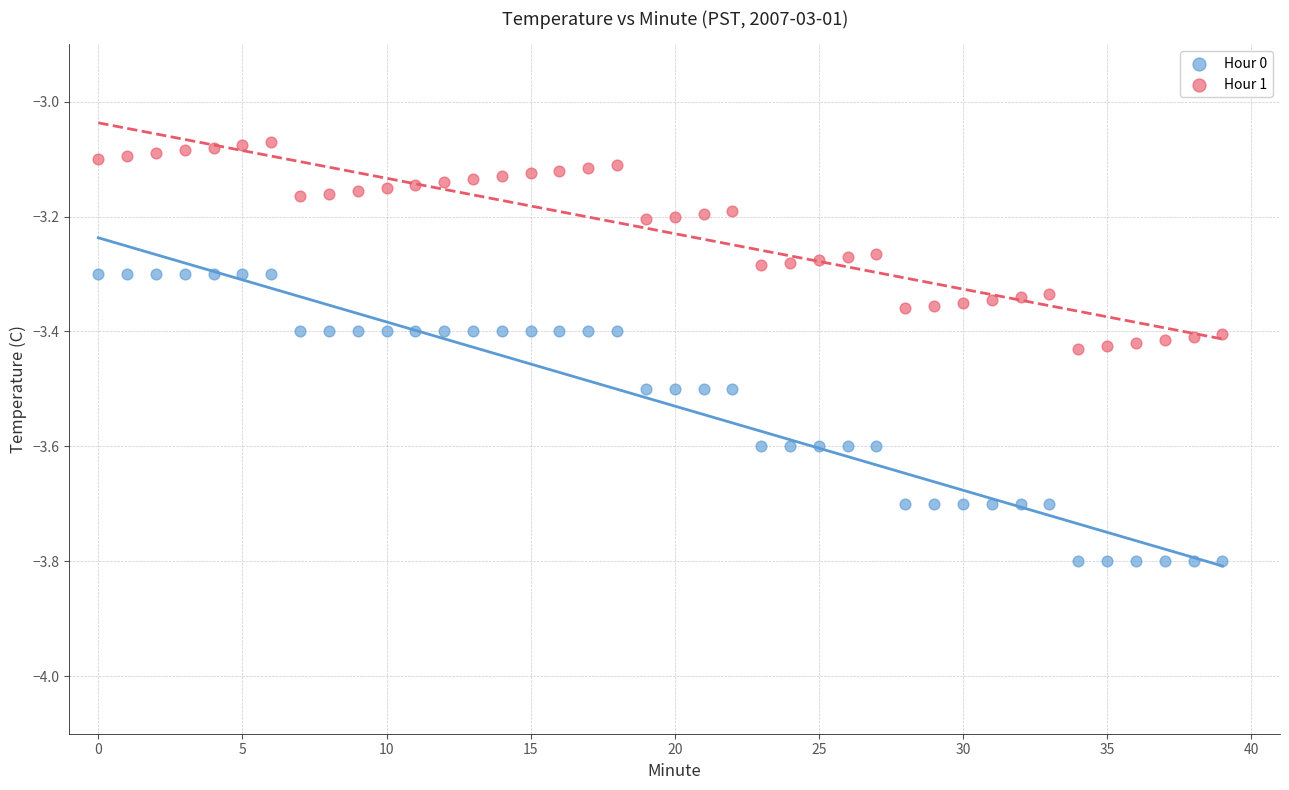

Which series reaches the minimum Y coordinate?

Hour 0